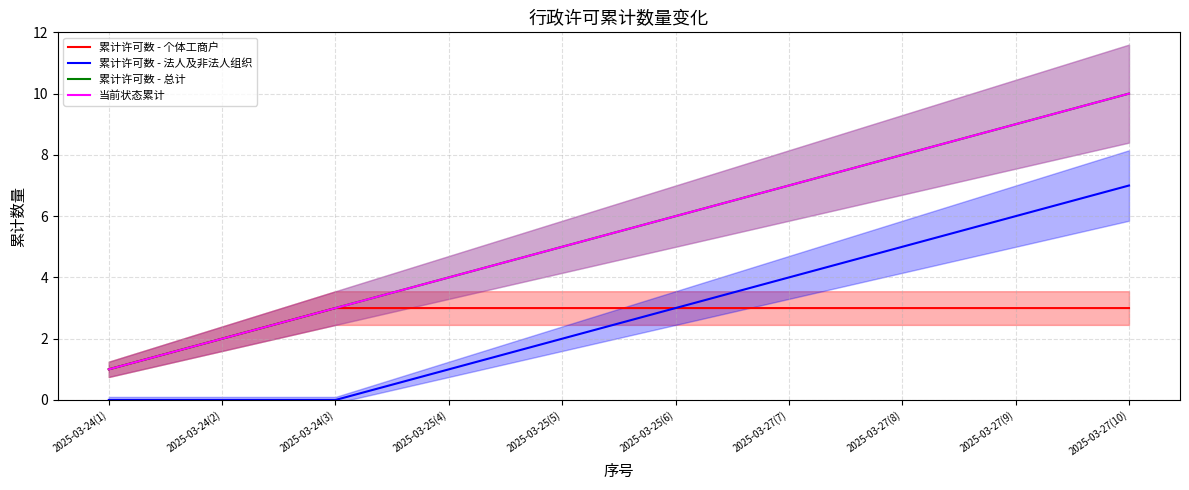

Reading right to left, extract all data points from this chart.

累计许可数 - 个体工商户: 2025-03-27(10)=3	2025-03-27(9)=3	2025-03-27(8)=3	2025-03-27(7)=3	2025-03-25(6)=3	2025-03-25(5)=3	2025-03-25(4)=3	2025-03-24(3)=3	2025-03-24(2)=2	2025-03-24(1)=1
累计许可数 - 法人及非法人组织: 2025-03-27(10)=7	2025-03-27(9)=6	2025-03-27(8)=5	2025-03-27(7)=4	2025-03-25(6)=3	2025-03-25(5)=2	2025-03-25(4)=1	2025-03-24(3)=0	2025-03-24(2)=0	2025-03-24(1)=0
累计许可数 - 总计: 2025-03-27(10)=10	2025-03-27(9)=9	2025-03-27(8)=8	2025-03-27(7)=7	2025-03-25(6)=6	2025-03-25(5)=5	2025-03-25(4)=4	2025-03-24(3)=3	2025-03-24(2)=2	2025-03-24(1)=1
当前状态累计: 2025-03-27(10)=10	2025-03-27(9)=9	2025-03-27(8)=8	2025-03-27(7)=7	2025-03-25(6)=6	2025-03-25(5)=5	2025-03-25(4)=4	2025-03-24(3)=3	2025-03-24(2)=2	2025-03-24(1)=1